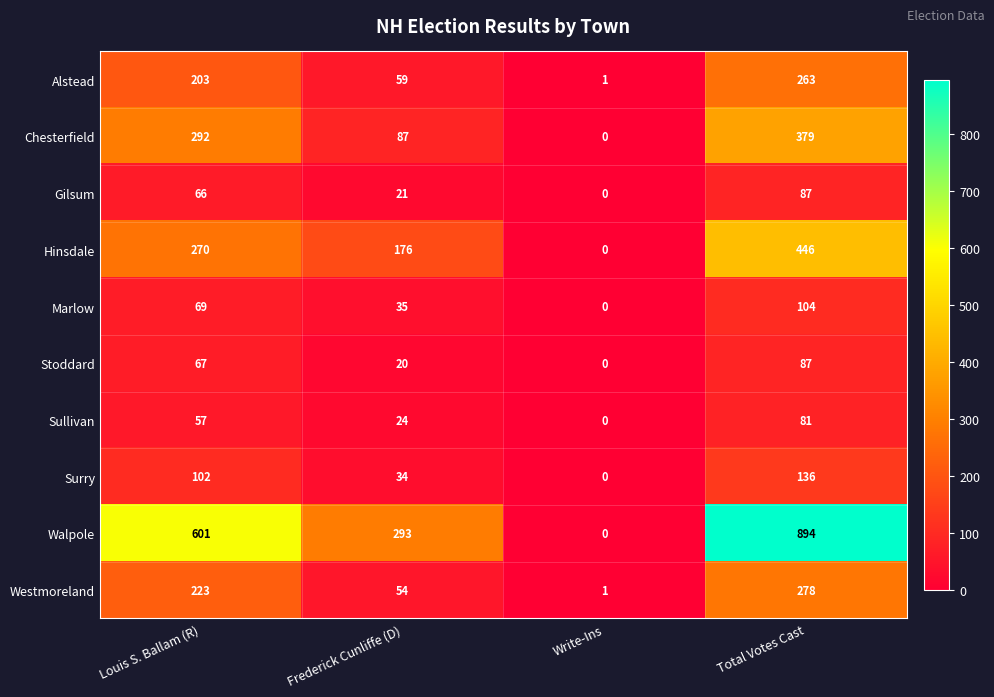

What is the average value of the Stoddard series?

44